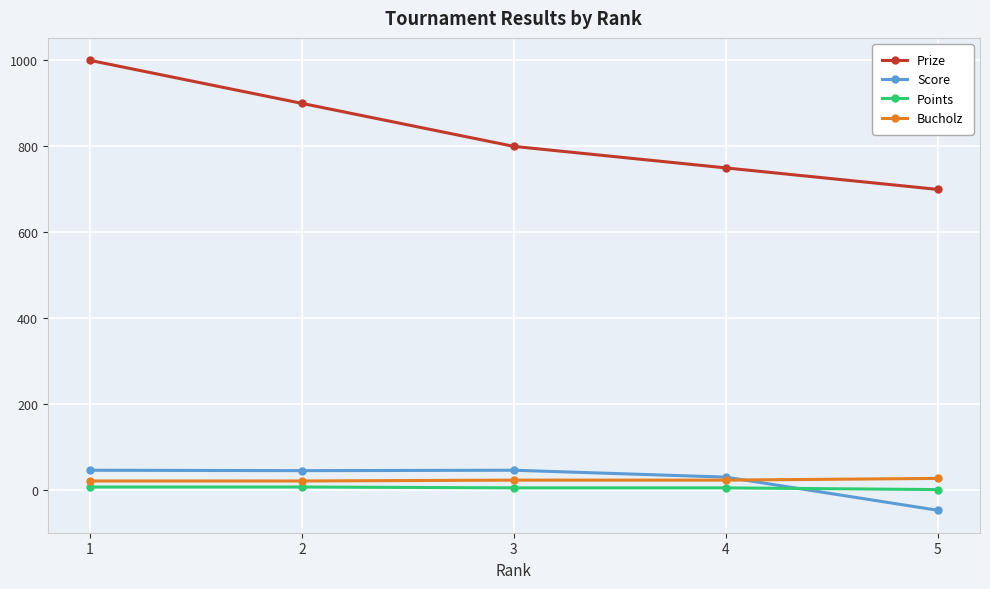

True or false: Prize and Bucholz intersect in this chart.

False